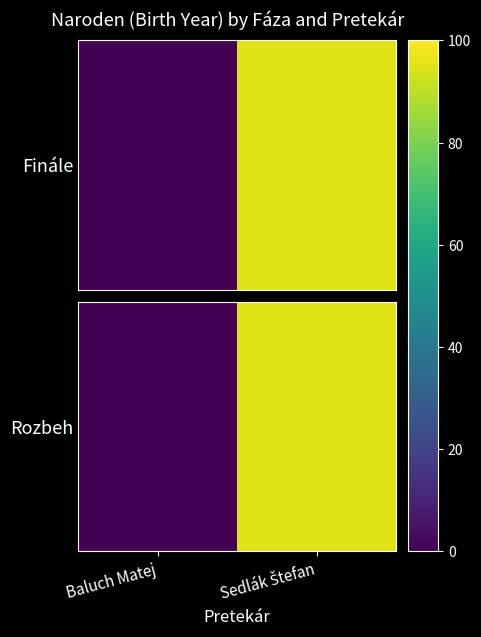

Which label corresponds to the smallest value in the chart?

Baluch Matej